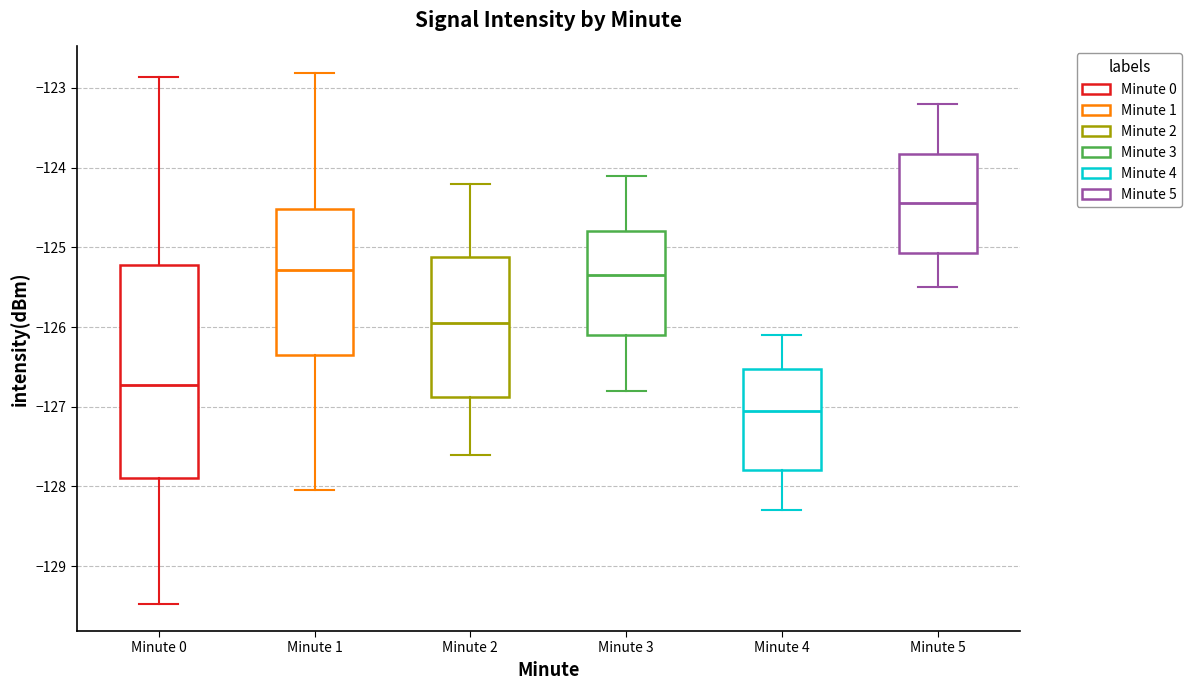

Which box is the tallest, from its lower edge to its upper edge?

Minute 0